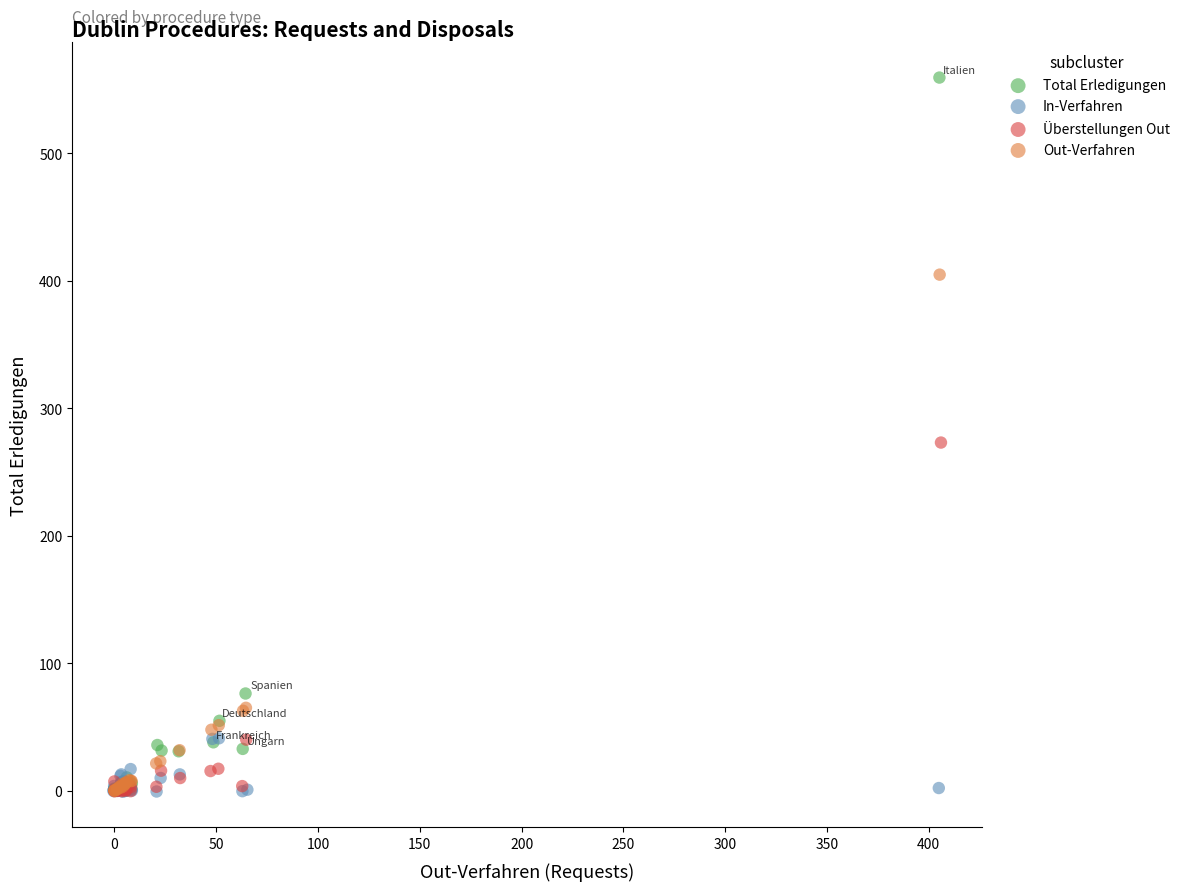

Which series contains the highest Y value?

Total Erledigungen